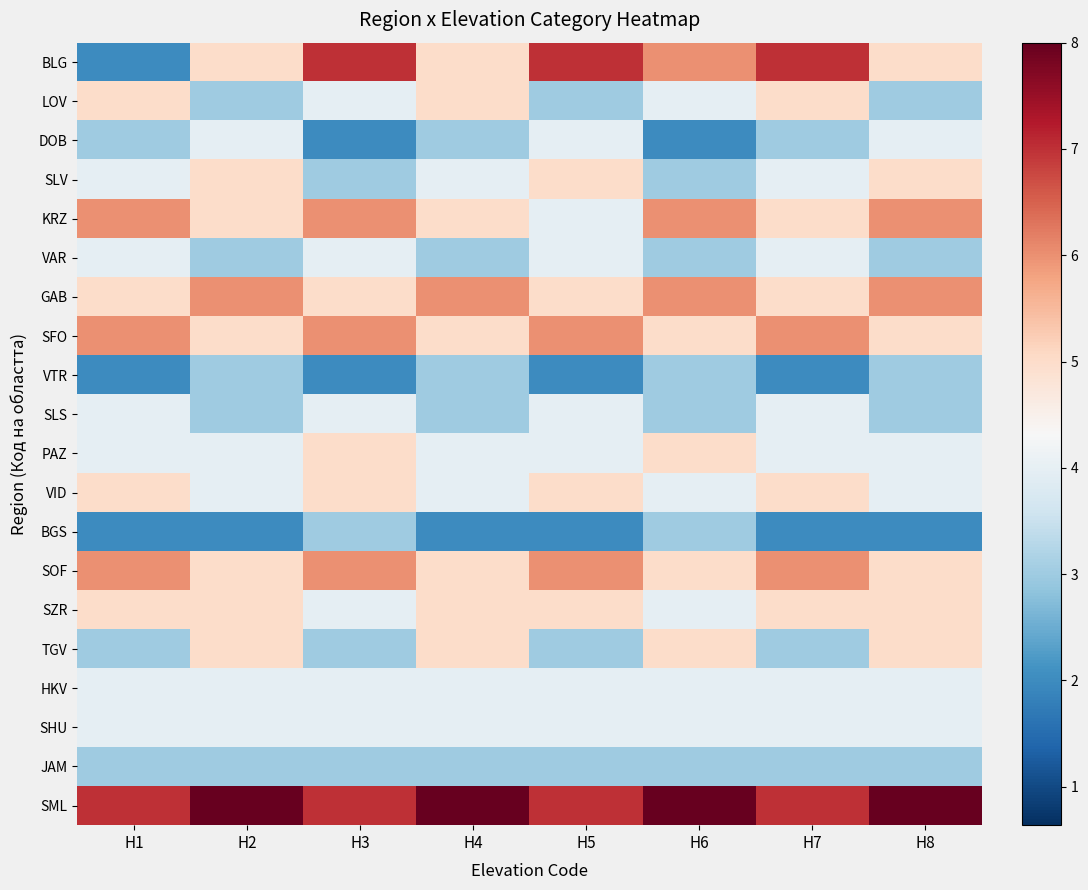

What is the spread (max minus min) of values at H3?

5